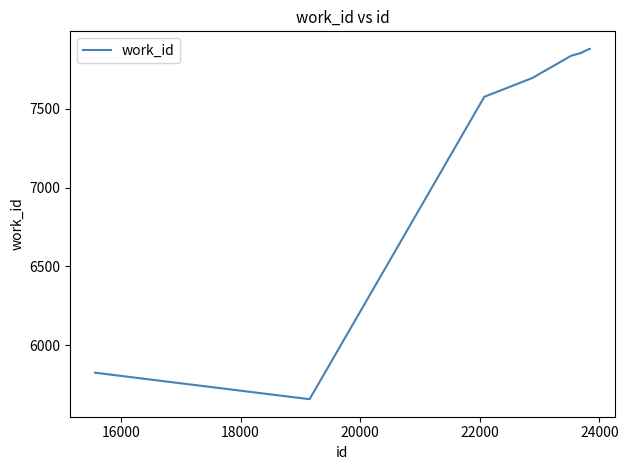

What is the difference between the maximum and minimum values?

2221